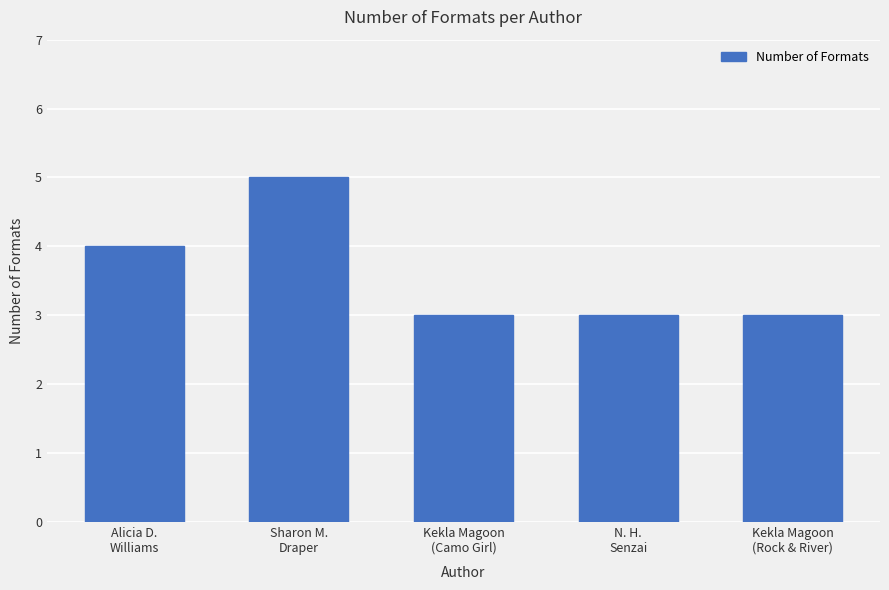

How many series are shown in this chart?

1